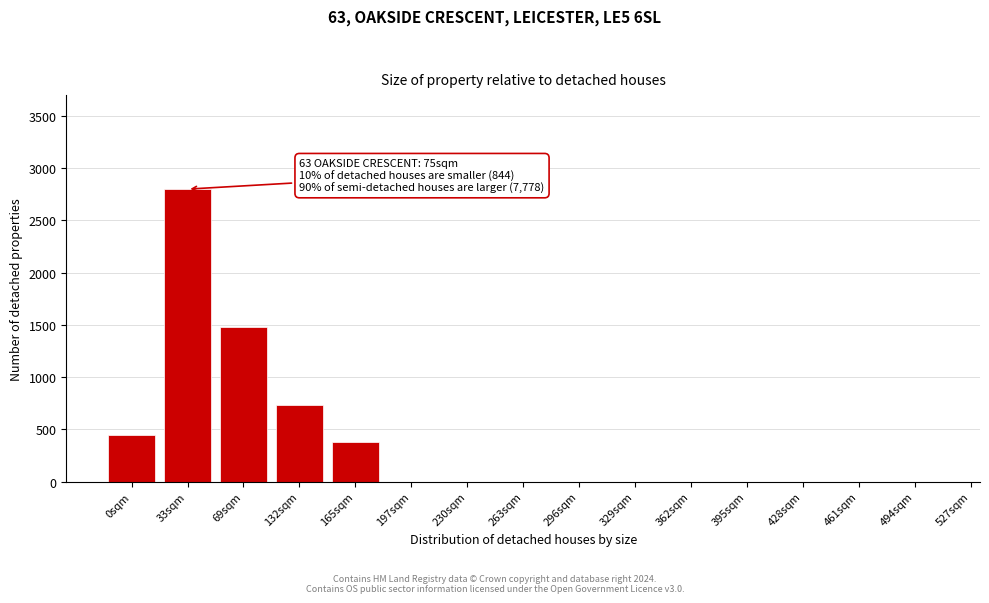

Reading left to right, list all the values displayed in this chart.

0sqm=450	33sqm=2800	69sqm=1480	132sqm=730	165sqm=380	197sqm=0	230sqm=0	263sqm=0	296sqm=0	329sqm=0	362sqm=0	395sqm=0	428sqm=0	461sqm=0	494sqm=0